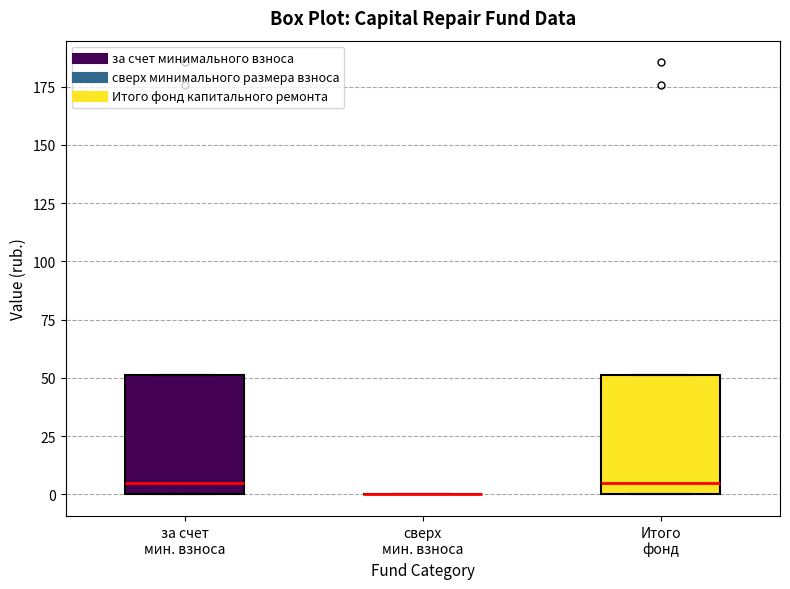

Reading left to right, transcribe this box plot: for each box, give where its median line is, the range the box spans, and where its two whiskers end, as read against the y-axis. The values are not printed on the chart, so give them approximately, as read against the axis.

за счет мин. взноса: median 5, box 0 to 50, whiskers 0 to 50
сверх мин. взноса: box collapsed to a line at 0, whiskers 0 to 0
Итого фонд: median 5, box 0 to 50, whiskers 0 to 50